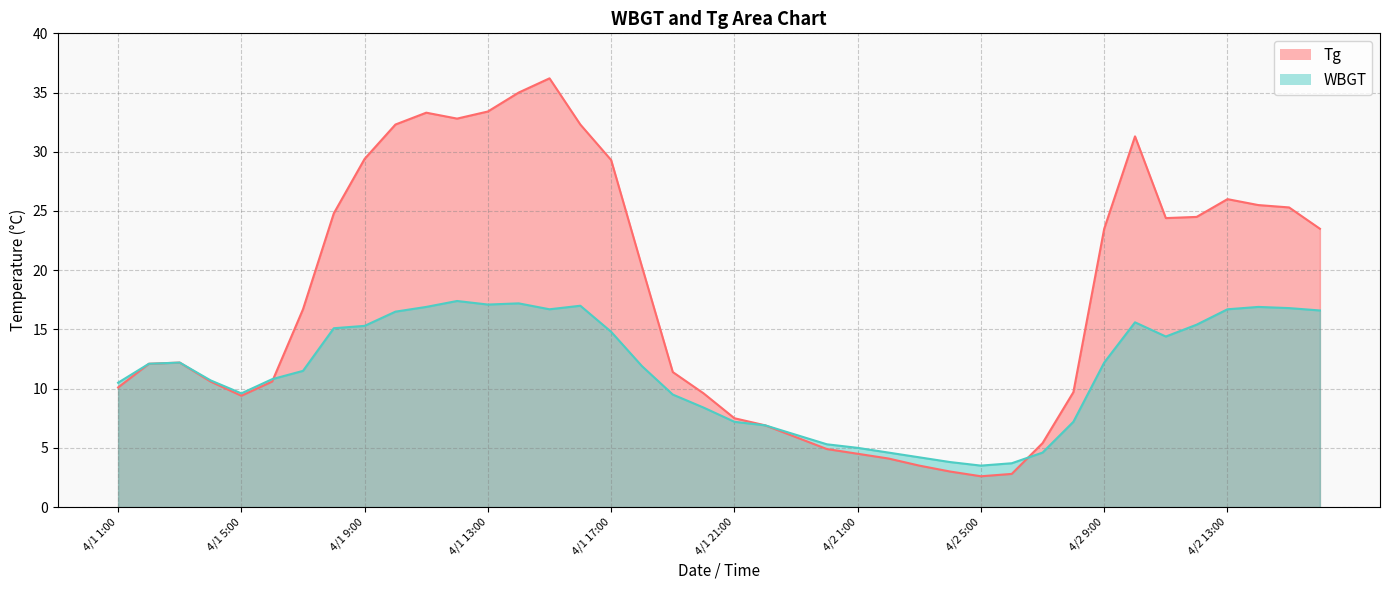

What is the difference between the WBGT values at 4/2 6:00 and 4/1 2:00?

8.4